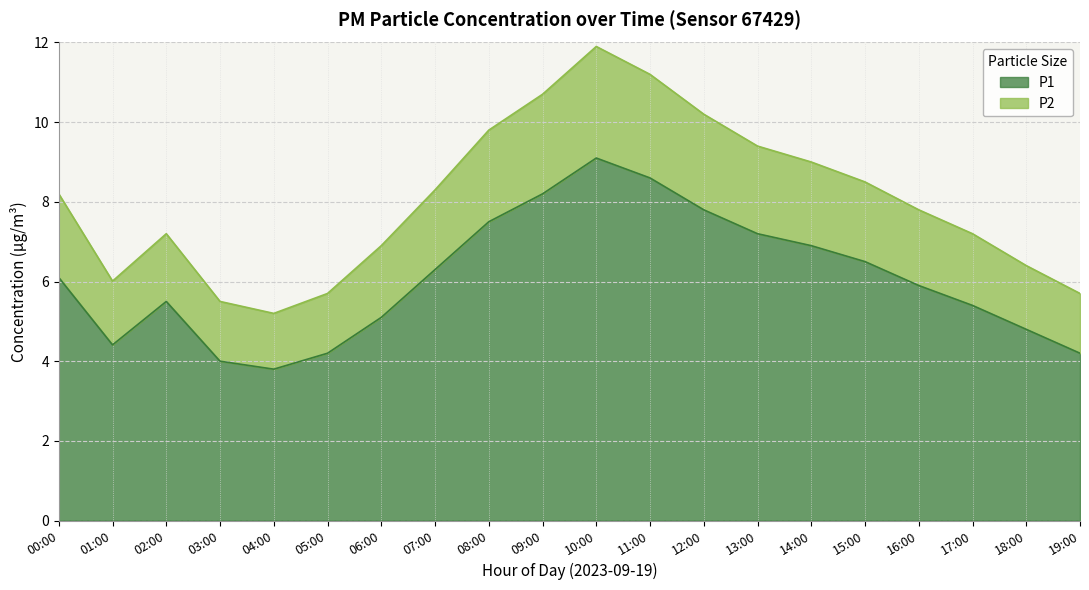

Where does the P1 series first go above 6?

00:00